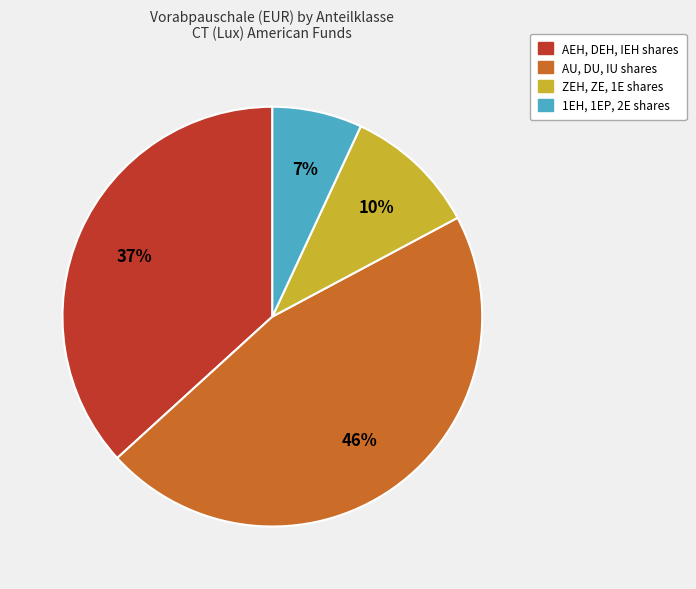

To the nearest percent, what is the average slice percentage?

25%